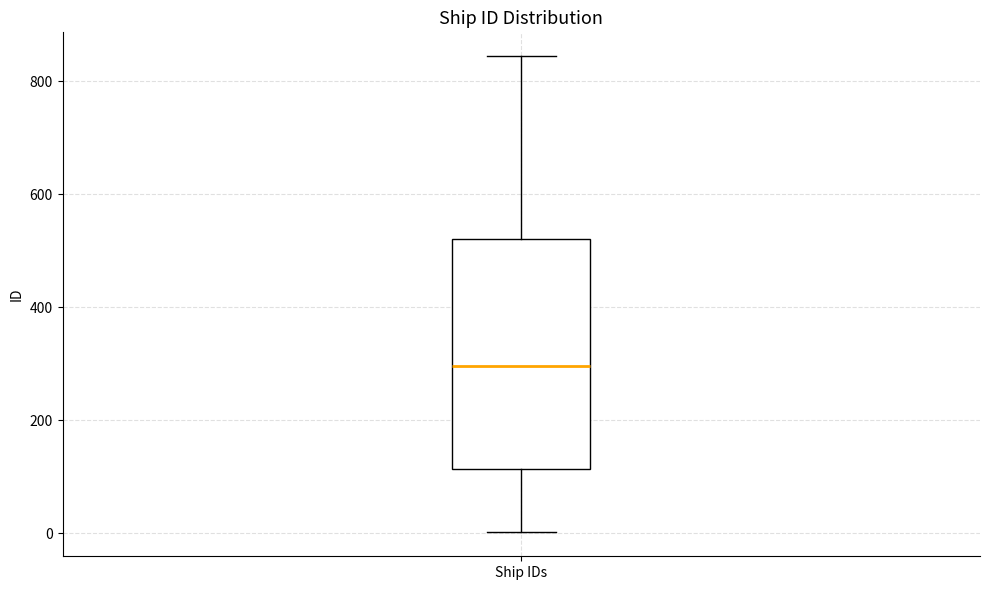

Read this box plot against the y-axis: the position of the median line, the range covered by the box, and the ends of both whiskers. The values are not printed on the chart, so give them approximately, as read against the axis.

median 300, box 120 to 520, whiskers 0 to 840